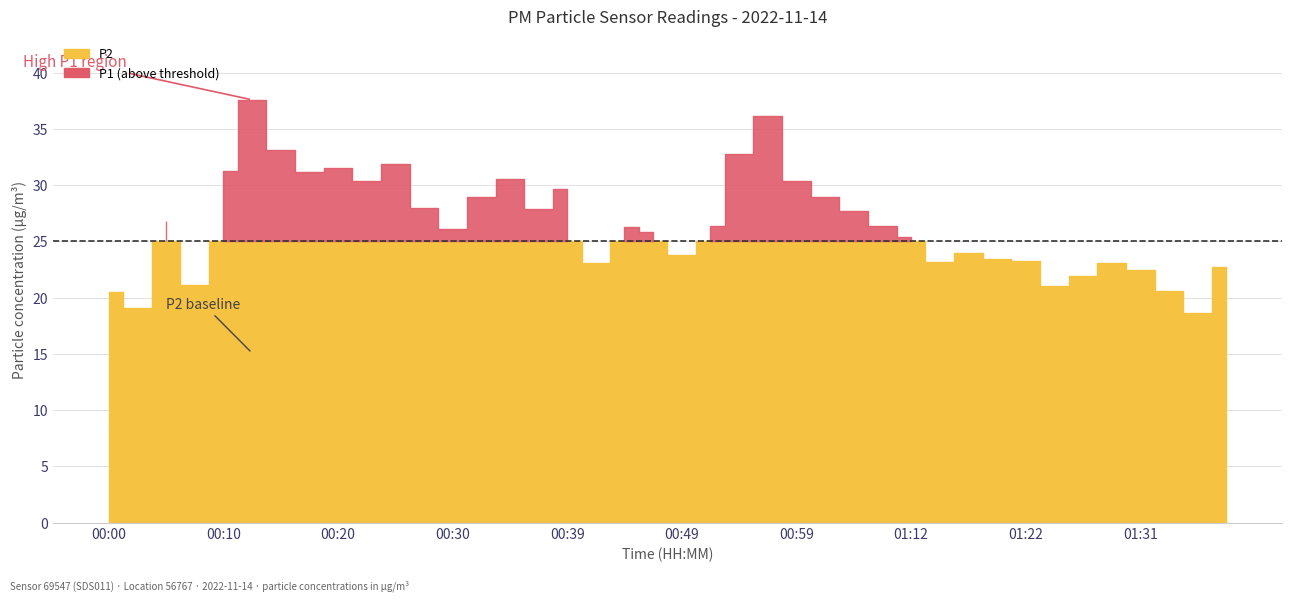

How many data points does each series have?

40